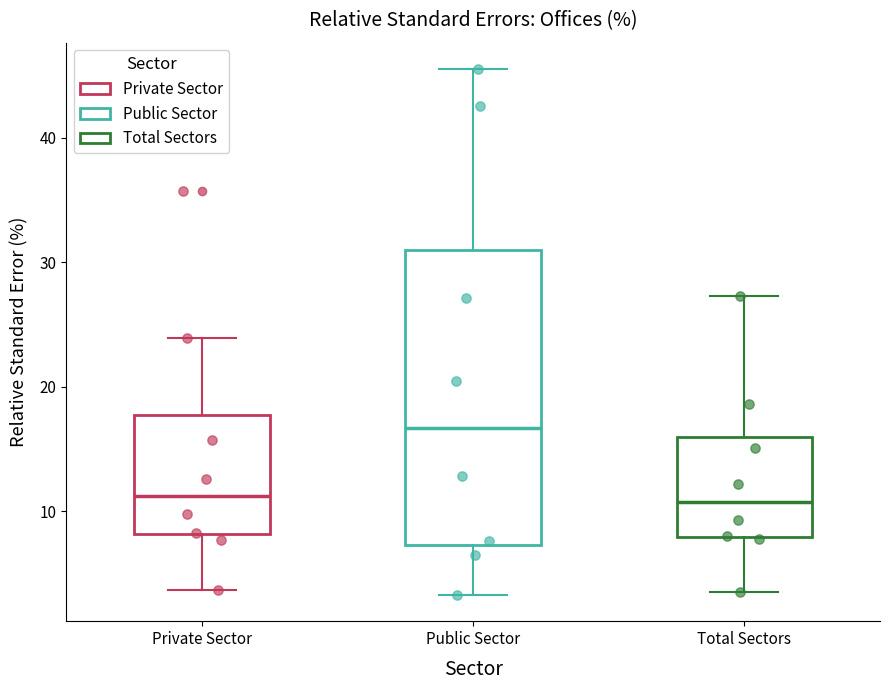

Reading left to right, transcribe this box plot: for each box, give where its median line is, the range the box spans, and where its two whiskers end, as read against the y-axis. The values are not printed on the chart, so give them approximately, as read against the axis.

Private Sector: median 11, box 8 to 18, whiskers 4 to 24
Public Sector: median 17, box 7 to 31, whiskers 3 to 46
Total Sectors: median 11, box 8 to 16, whiskers 4 to 27